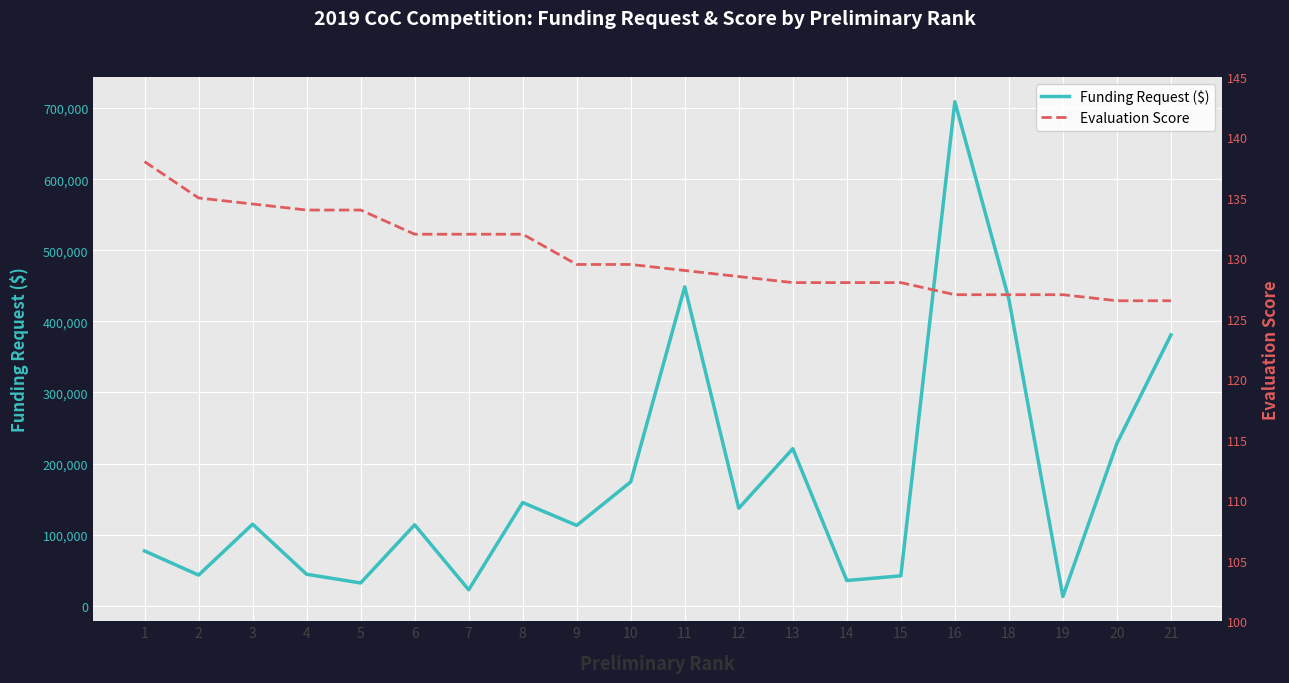

Reading left to right, what are all the values shown in this chart?

Funding Request ($): 77068.0	43128.0	114715.0	44281.0	32081.0	113844.0	22426.0	145209.0	112997.0	174270.0	448520.0	137172.0	220923.0	35484.0	42103.0	708909.0	431285.0	13005.0	228379.0	380934.0
Evaluation Score: 138.0	135.0	134.5	134.0	134.0	132.0	132.0	132.0	129.5	129.5	129.0	128.5	128.0	128.0	128.0	127.0	127.0	127.0	126.5	126.5